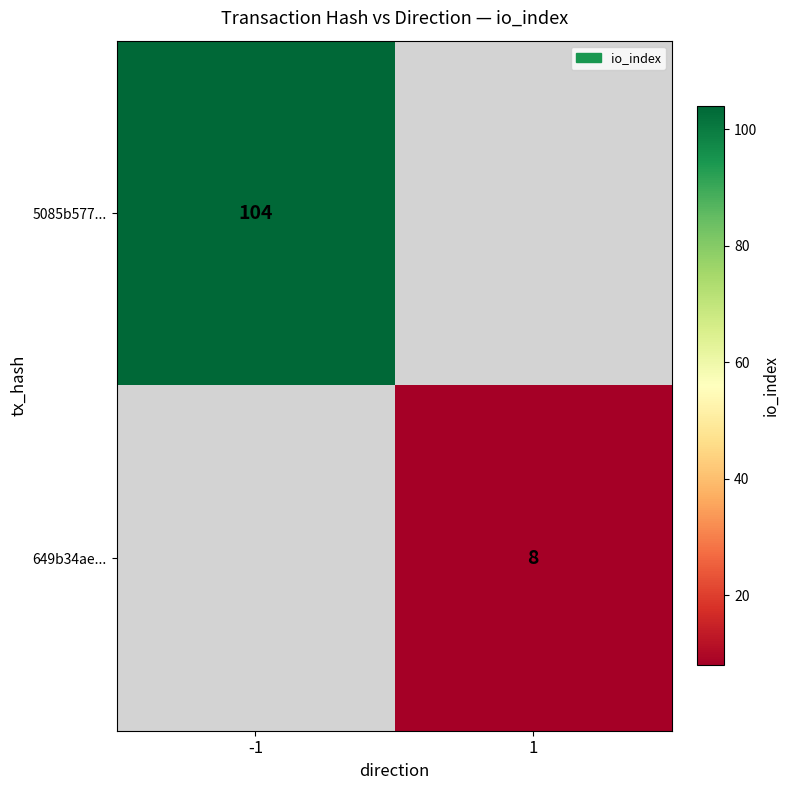

Is the value of 5085b577... at -1 greater than the value of 649b34ae... at 1?

Yes